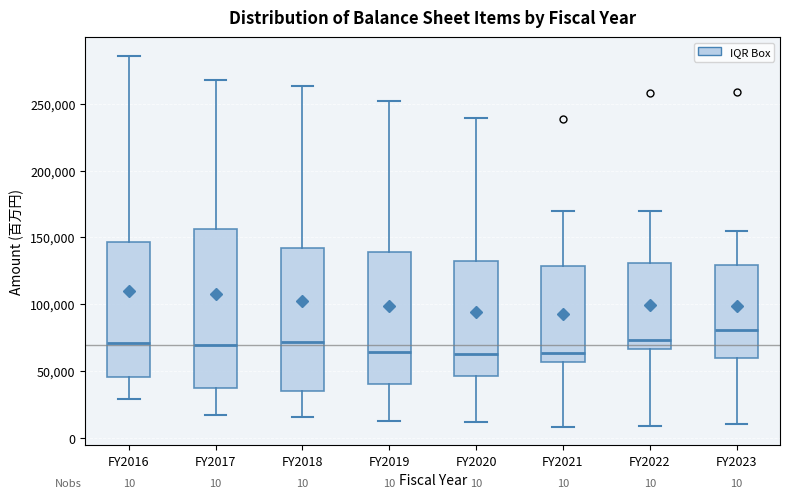

Comparing the boxes themselves (not the whiskers), which one is the tallest?

FY2017